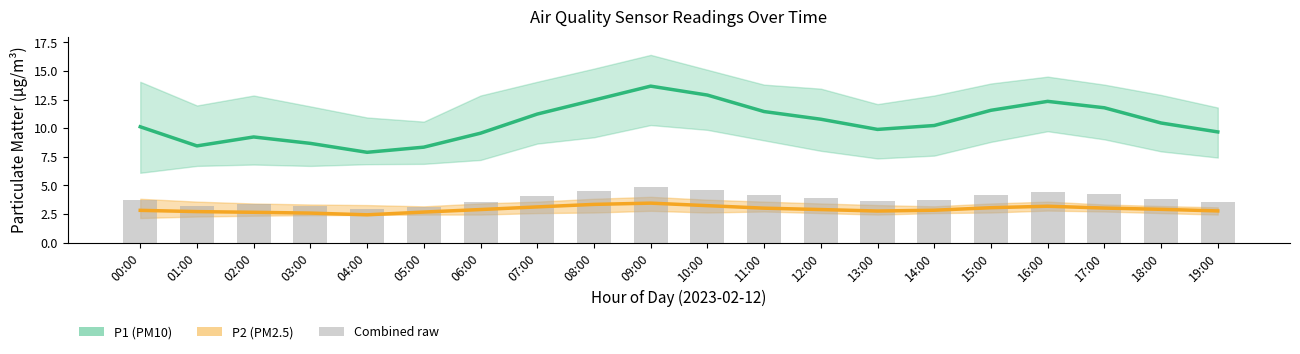

What is the spread (max minus min) of values at 02:00?

6.6